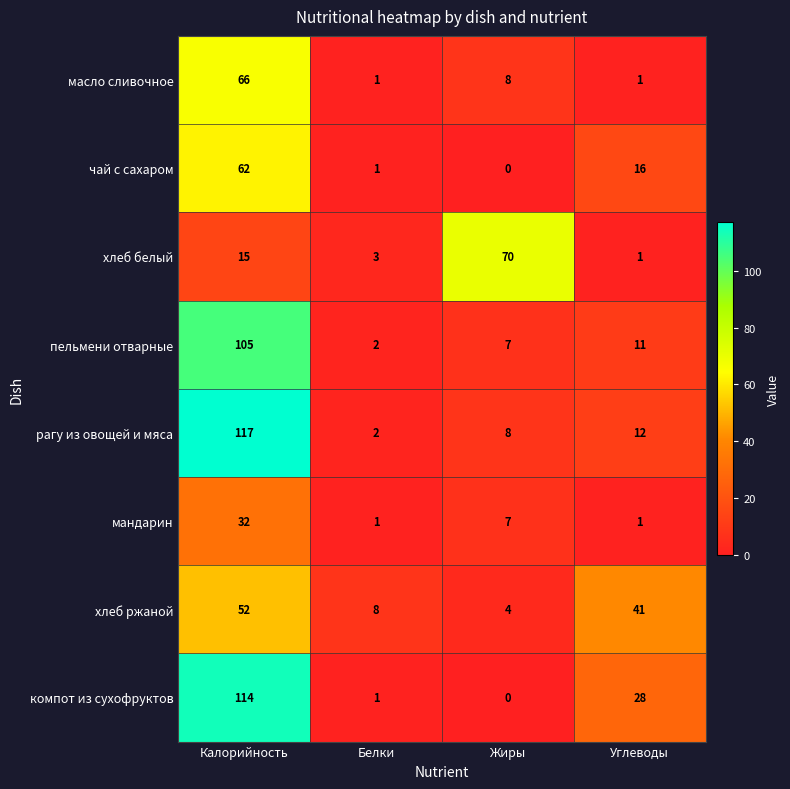

What is the difference between the highest and lowest values at Белки?

7